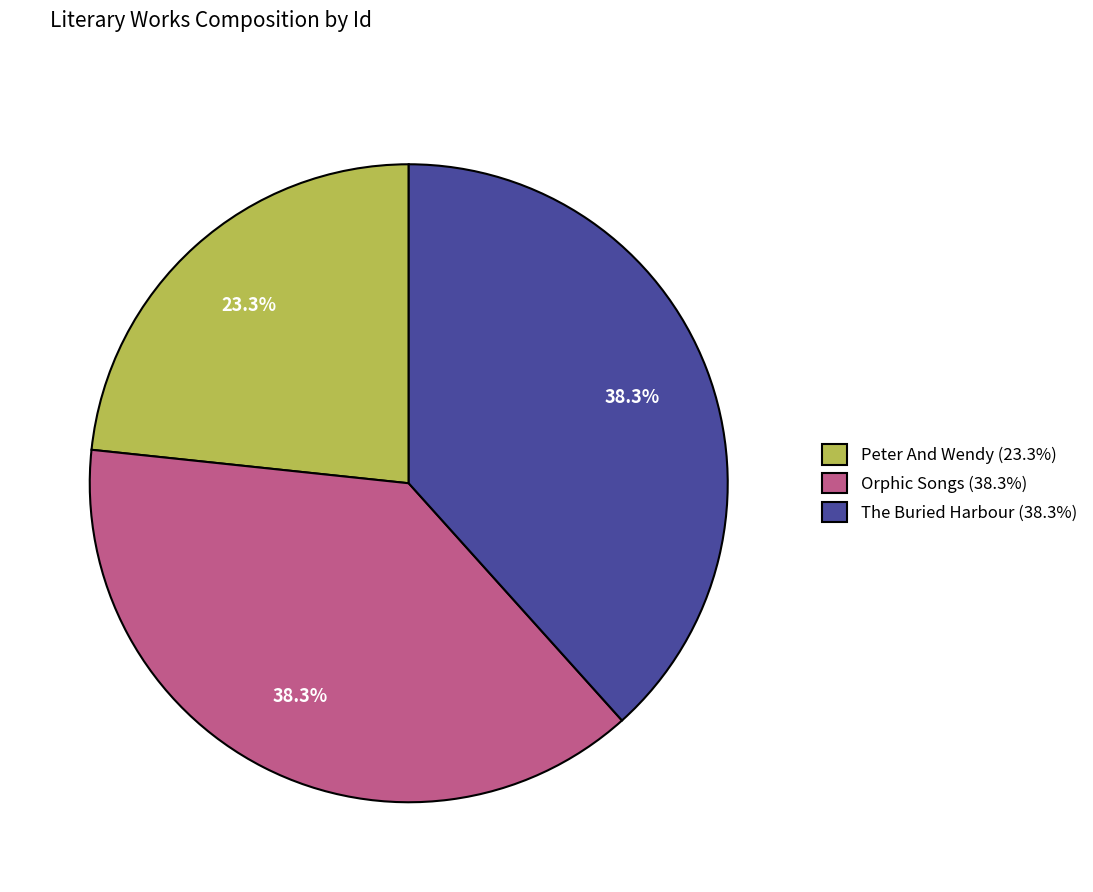

Does any single category account for the majority?

No